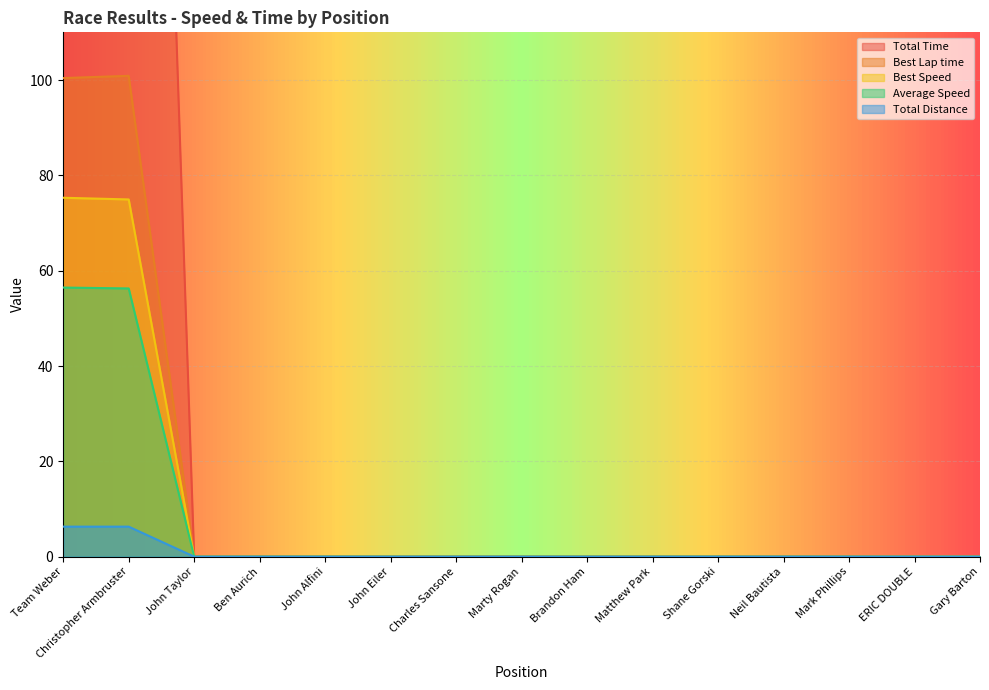

Is the value of Best Speed at Gary Barton greater than the value of Total Distance at Team Weber?

No